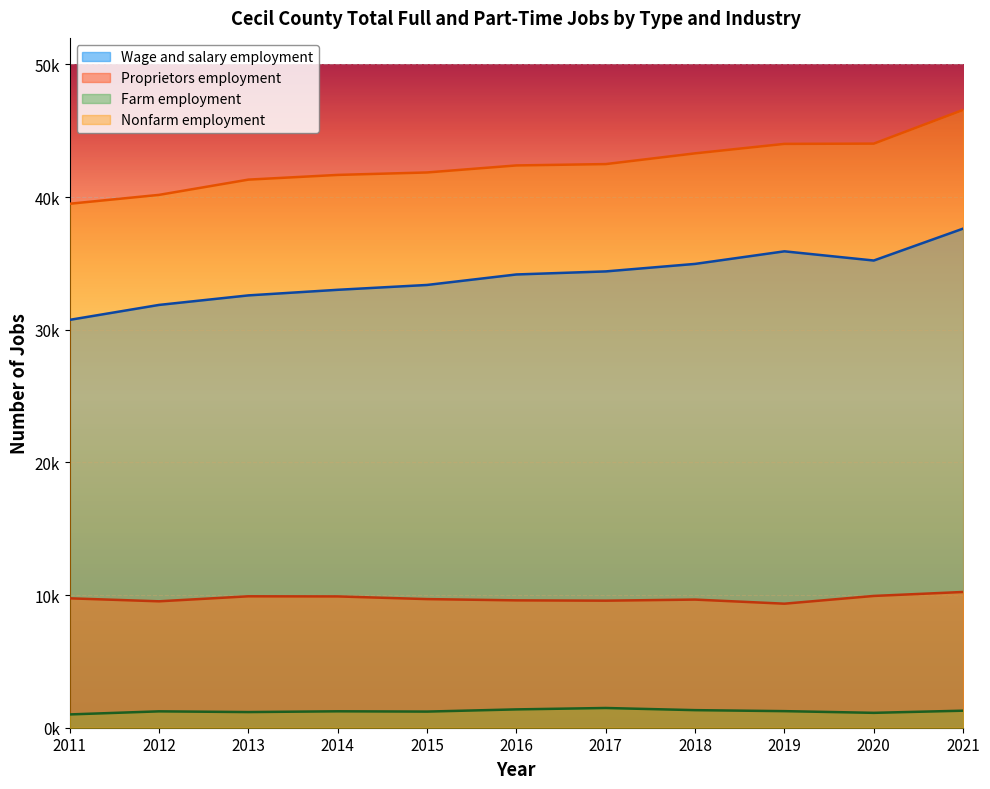

Which series has the widest spread of values?

Nonfarm employment